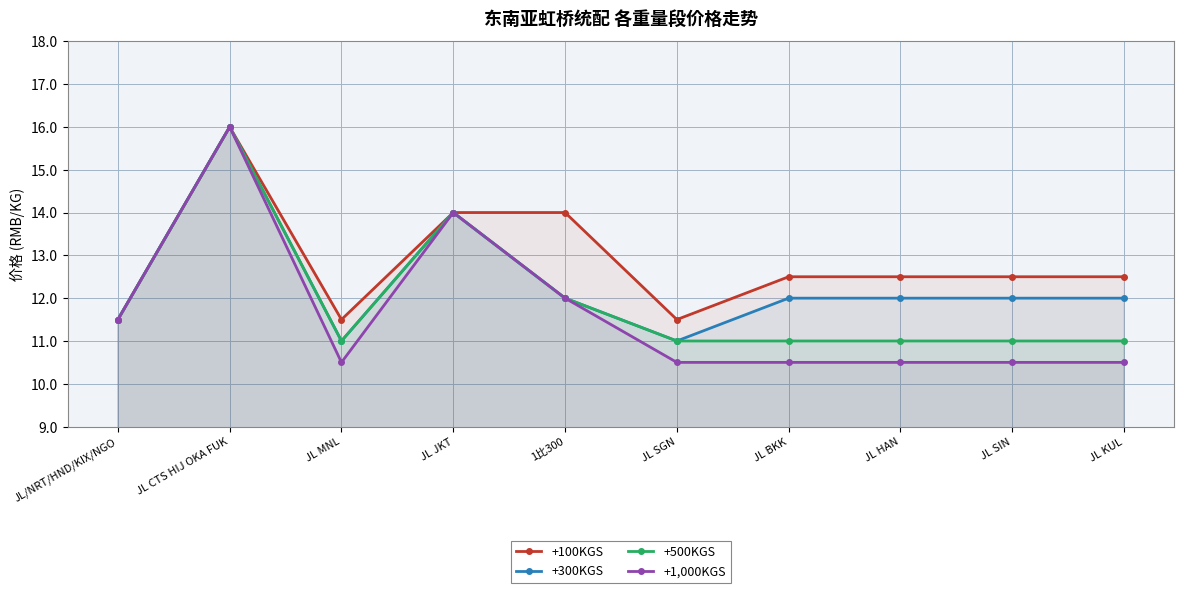

How many interior local peaks does the +300KGS series have?

2